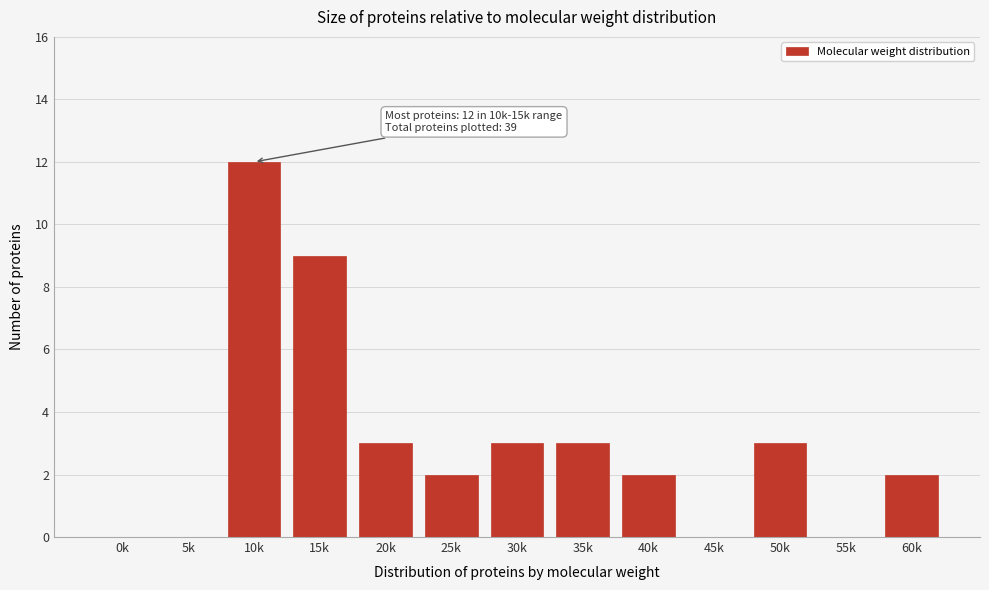

Reading right to left, transcribe all the data shown in this chart.

60k=2	55k=0	50k=3	45k=0	40k=2	35k=3	30k=3	25k=2	20k=3	15k=9	10k=12	5k=0	0k=0